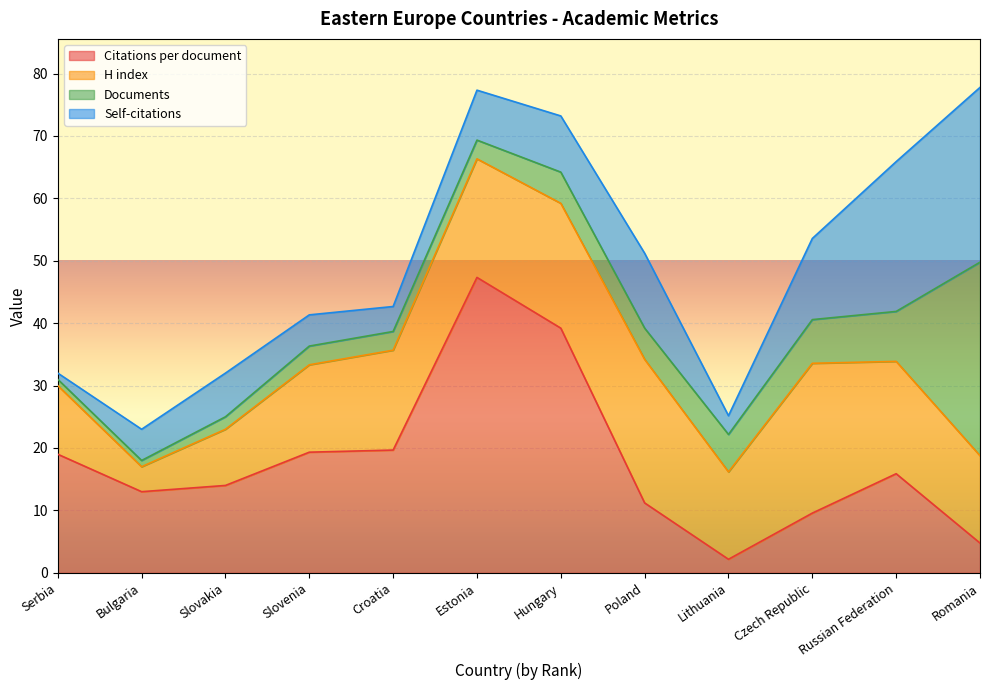

What is the maximum value shown in the chart?

47.3